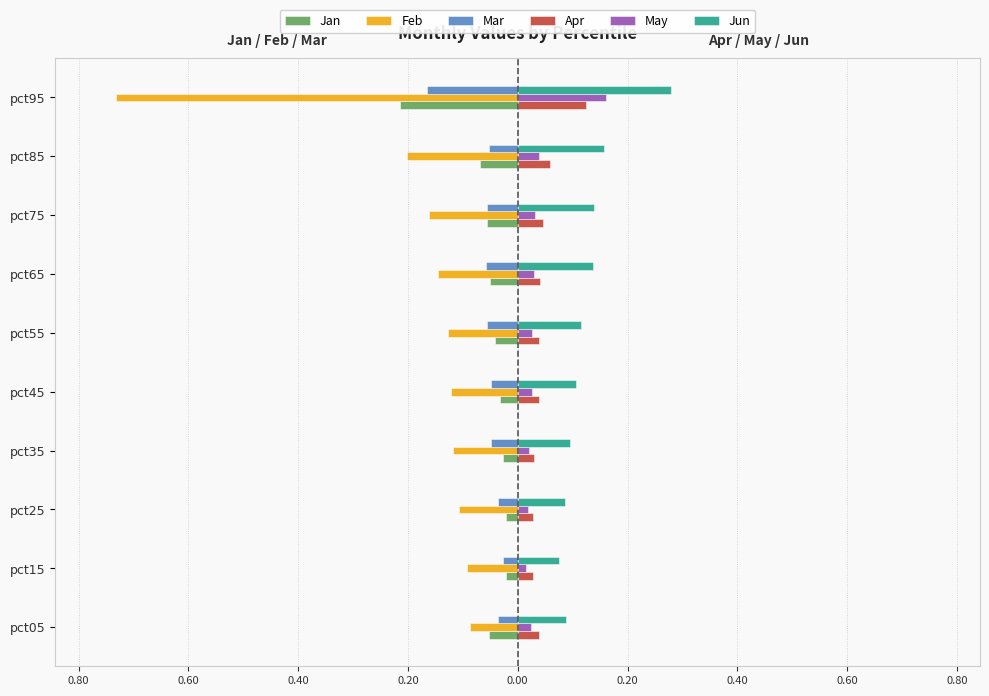

Which series has the largest total across all categories?

Jun